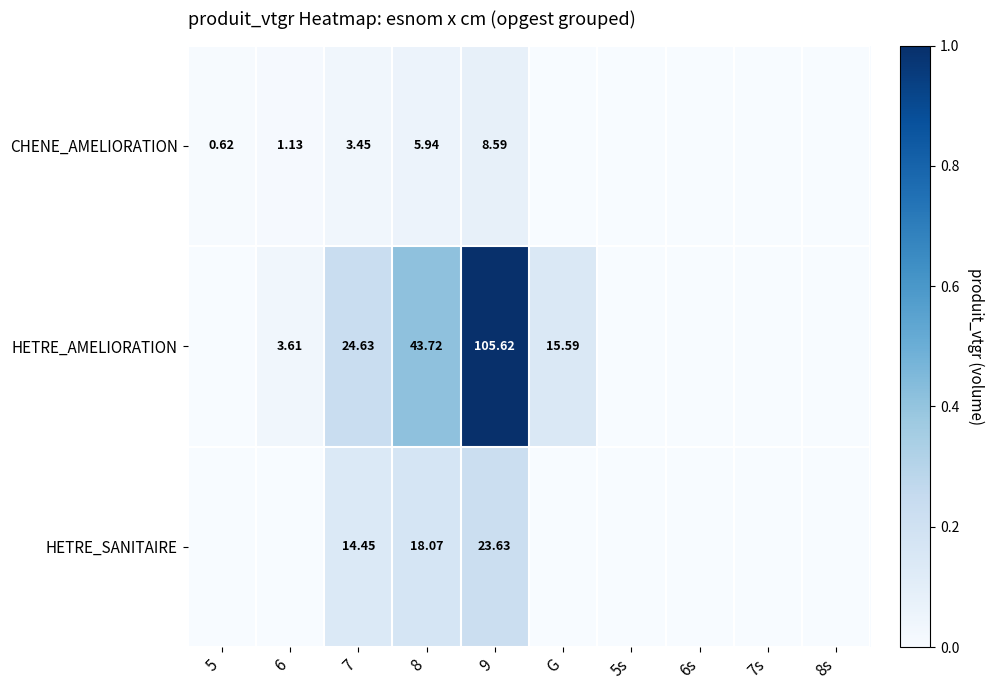

At 7, list the series in order from smallest to largest.

CHENE_AMELIORATION, HETRE_SANITAIRE, HETRE_AMELIORATION